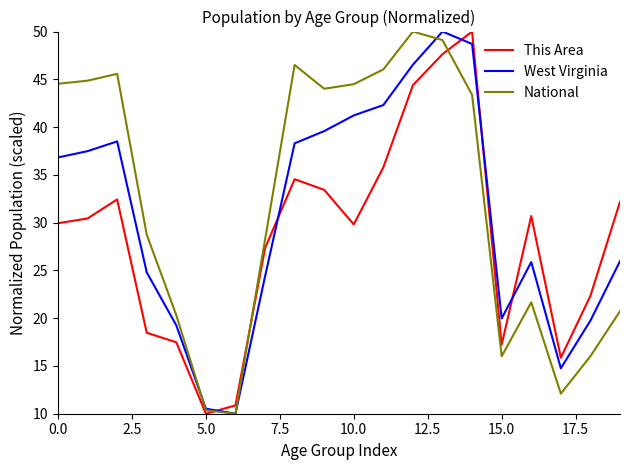

How many series are shown in this chart?

3